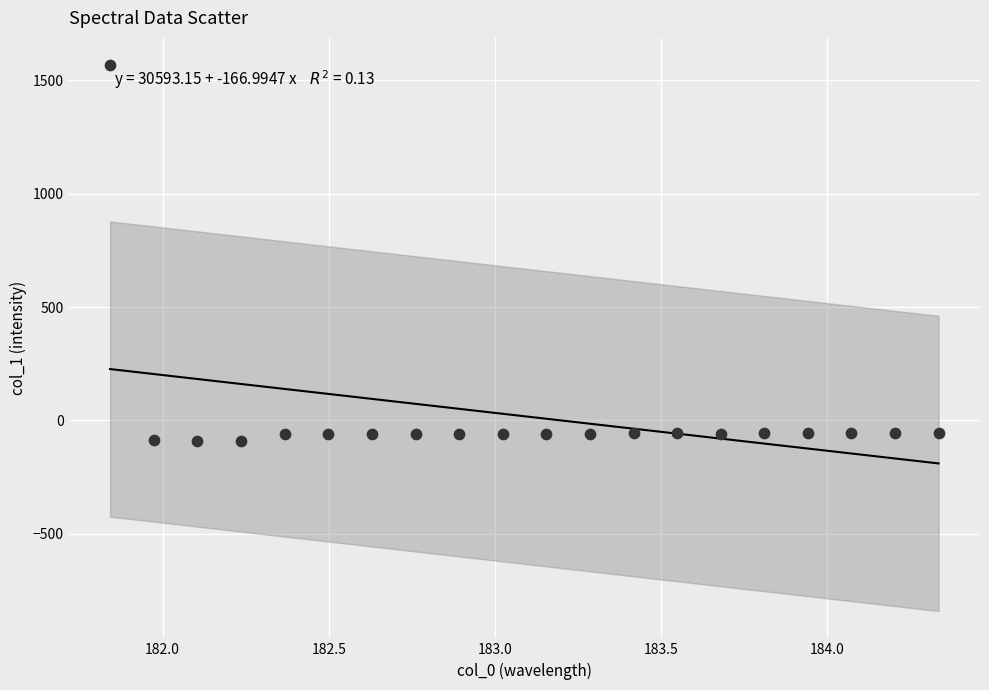

What is the range of X values (max minus min)?

2.5